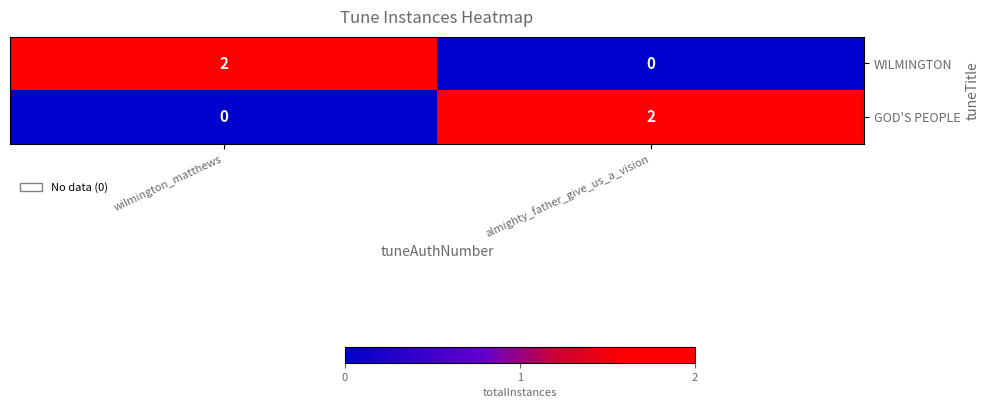

Reading right to left, transcribe all the data shown in this chart.

WILMINGTON: 0	2
GOD'S PEOPLE: 2	0